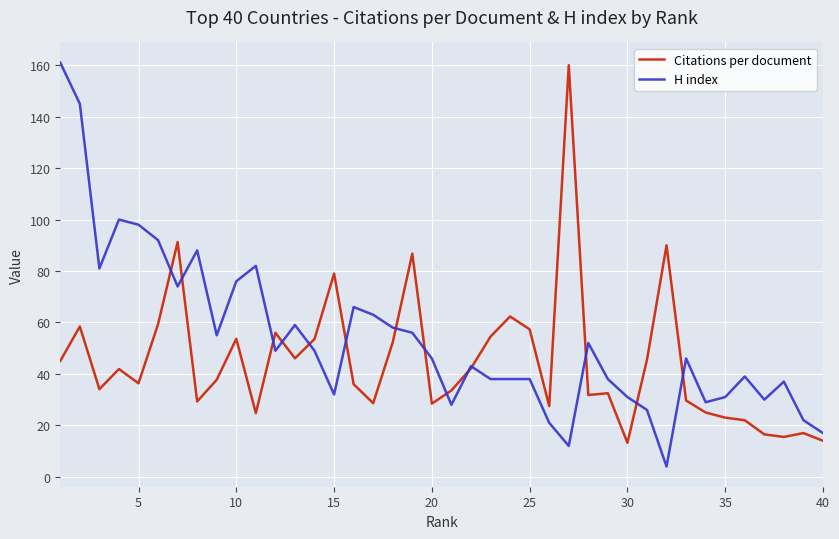

Which series has the largest total across all categories?

H index